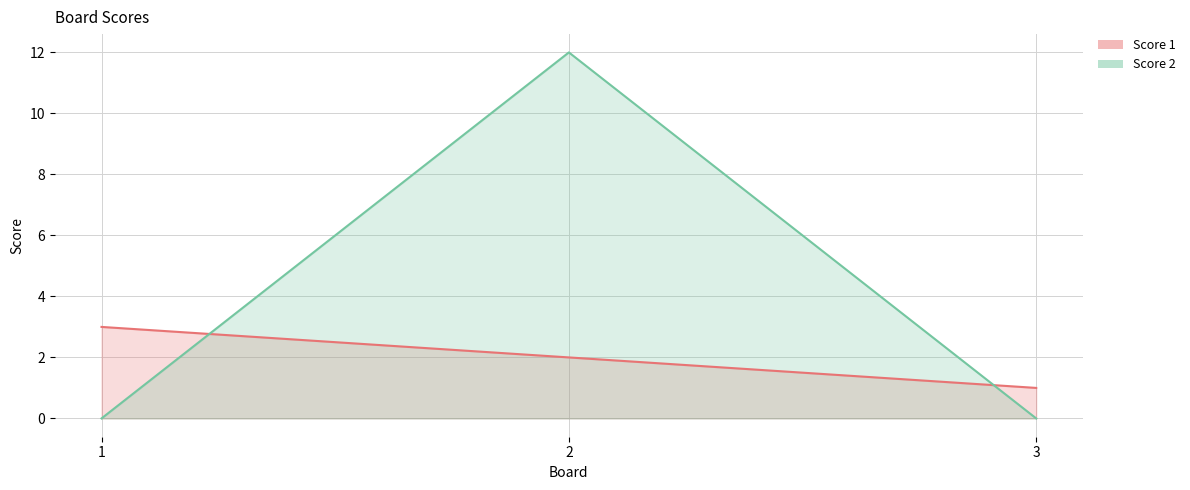

What is the sum of the Score 1 values at 2 and 1?

5